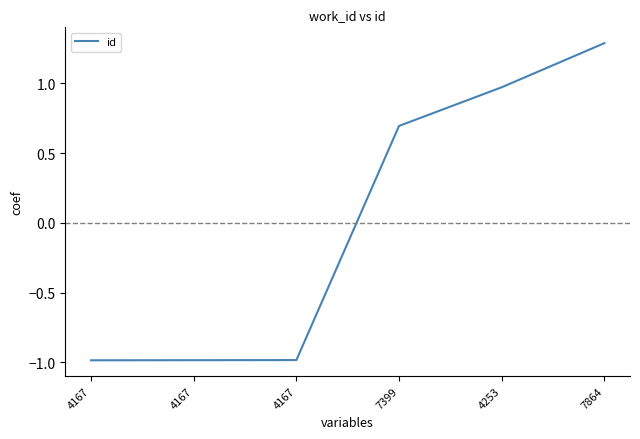

What is the change in value from 4167 to 4253?

+2.0